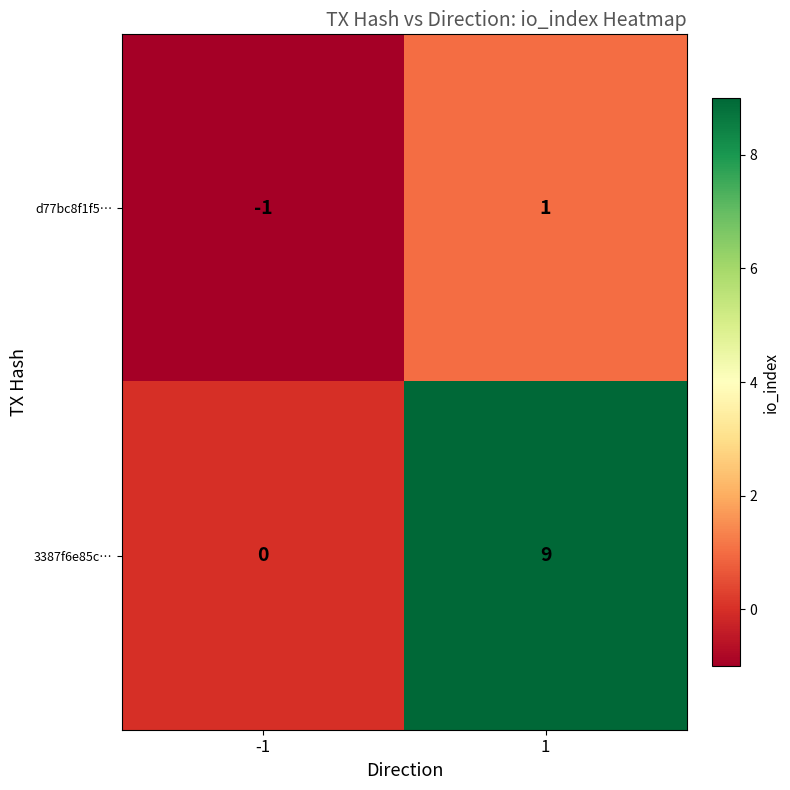

How many distinct data groups are displayed?

2